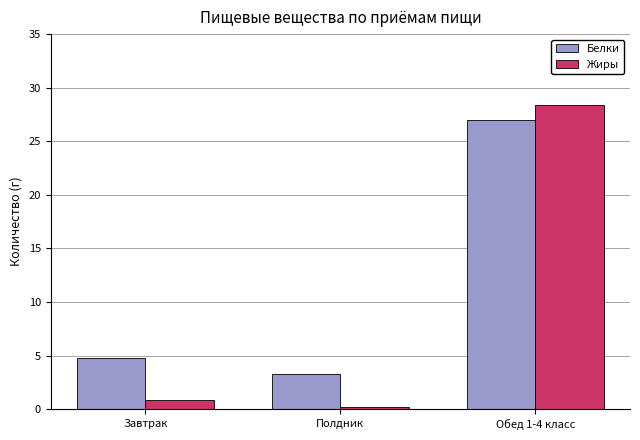

At Полдник, list the series in order from smallest to largest.

Жиры, Белки